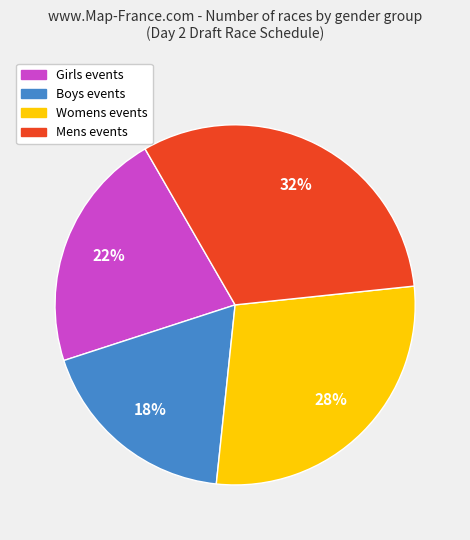

What is the largest slice in the pie chart?

Mens